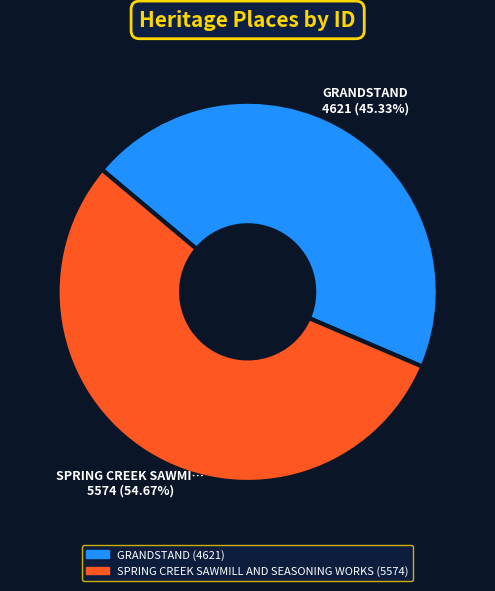

Is there a majority slice in this chart?

Yes